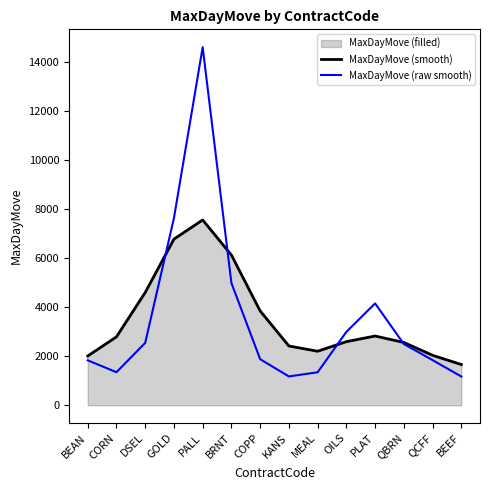

Where is MaxDayMove (raw smooth) nearest to the value 7890?

GOLD